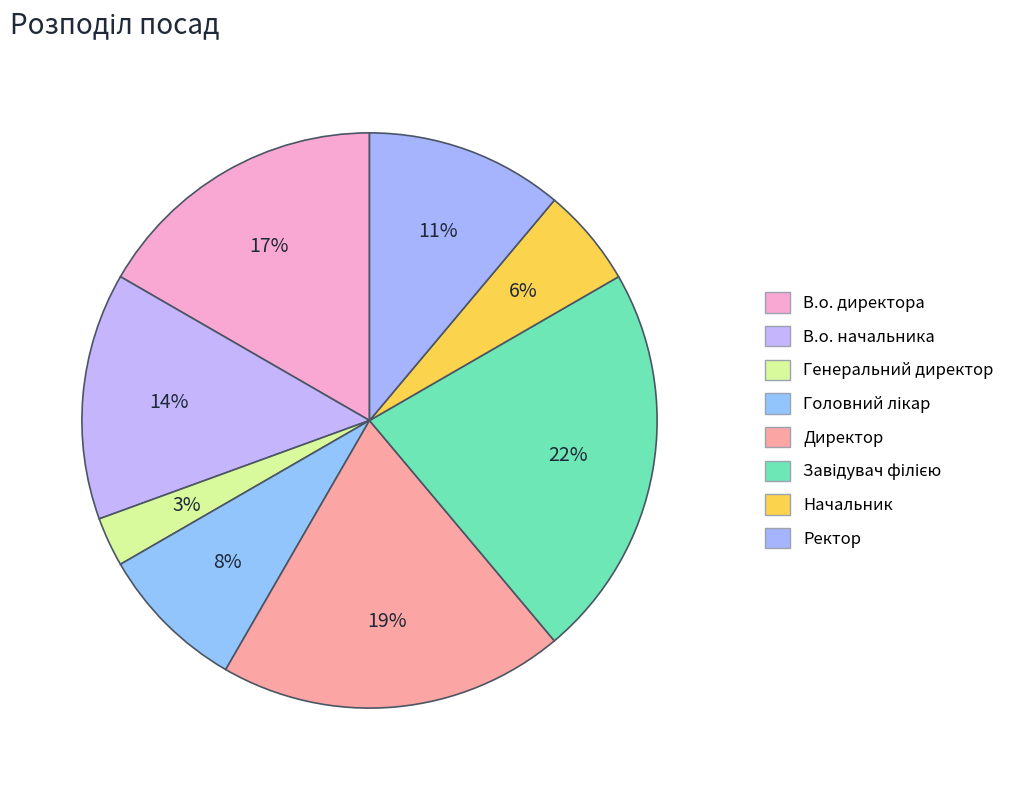

Which slice is the smallest?

Генеральний директор